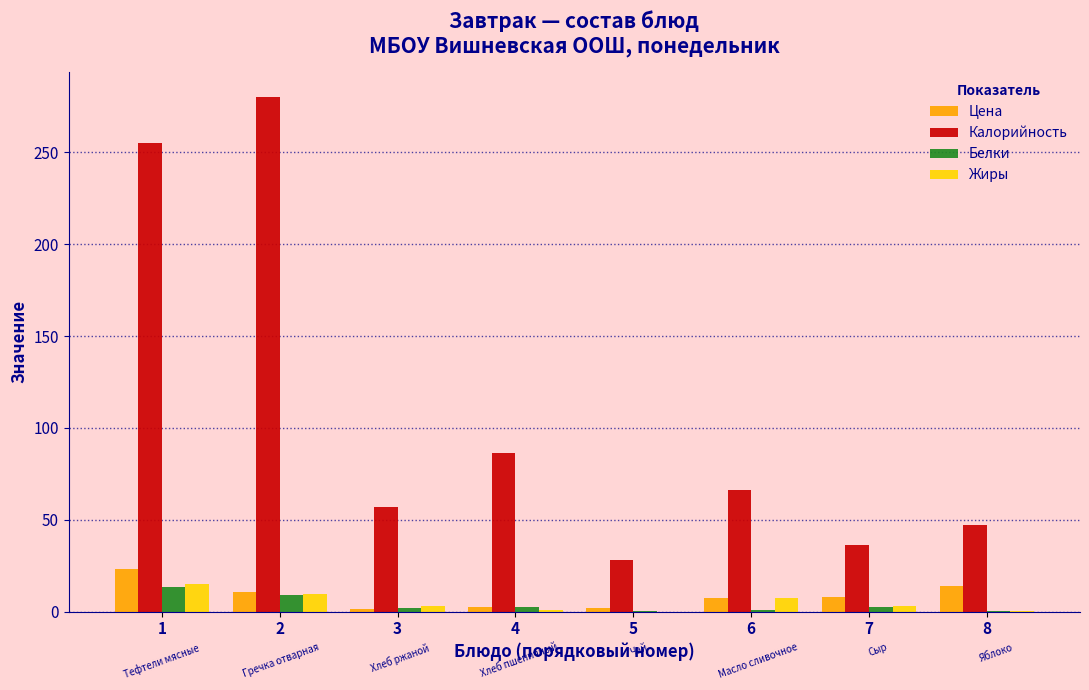

Is the value of Калорийность at 3 greater than the value of Жиры at 7?

Yes